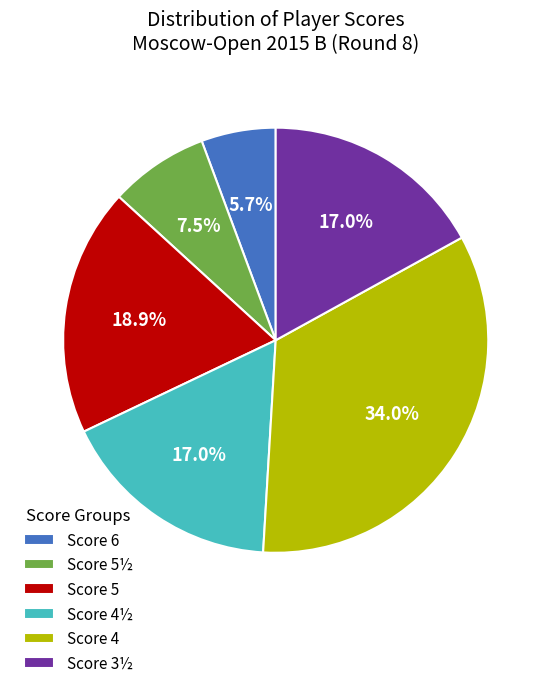

How many slices are in this pie chart?

6